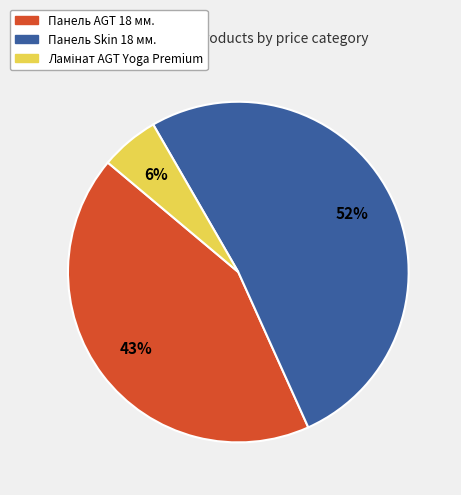

What percentage is the Панель AGT 18 мм. slice, to the nearest percent?

43%